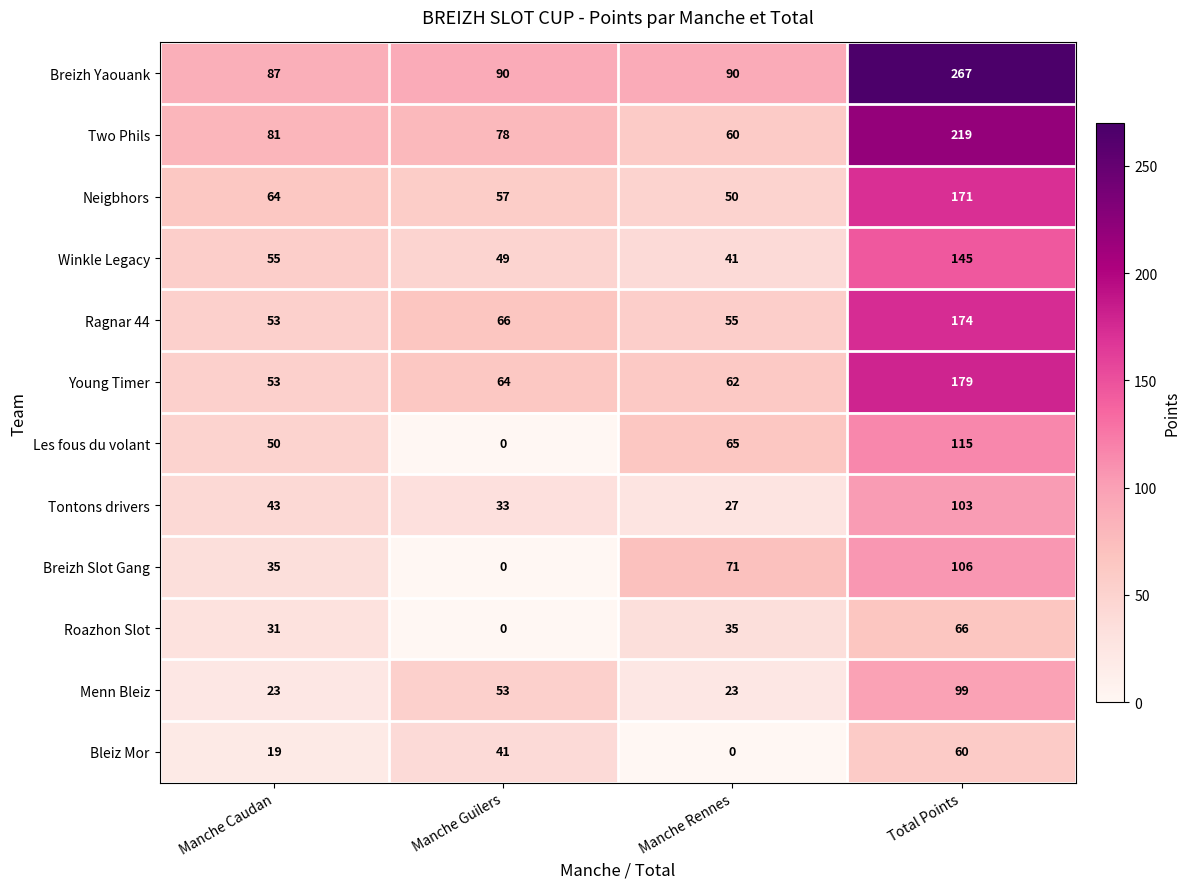

At which label is Menn Bleiz closest to 61?

Manche Guilers